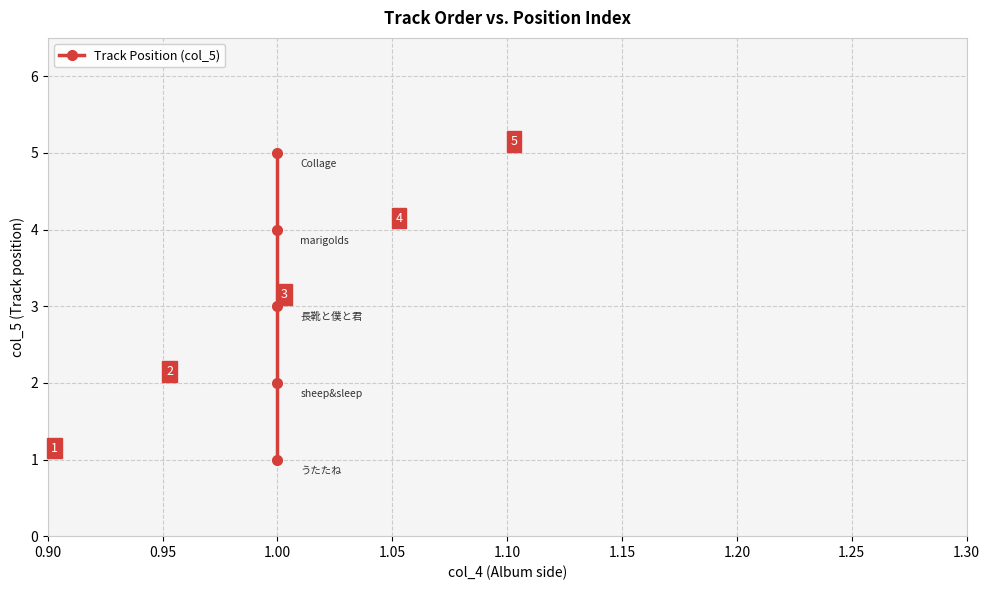

The chart shows a value of 3 at 1.00. True or false?

True